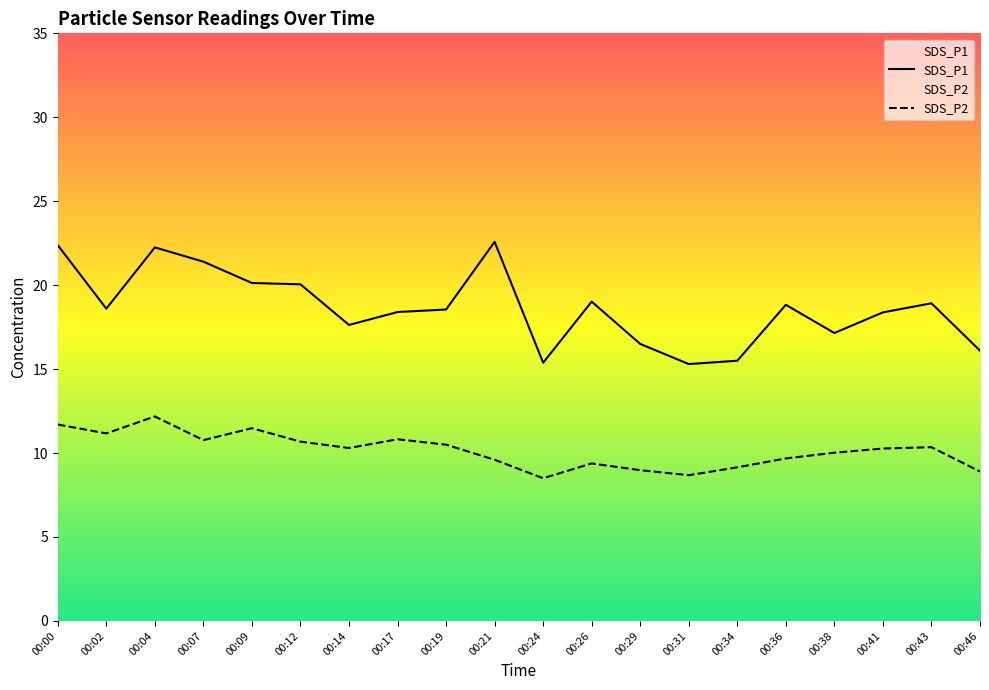

What are all the series names shown in the legend?

SDS_P1, SDS_P2